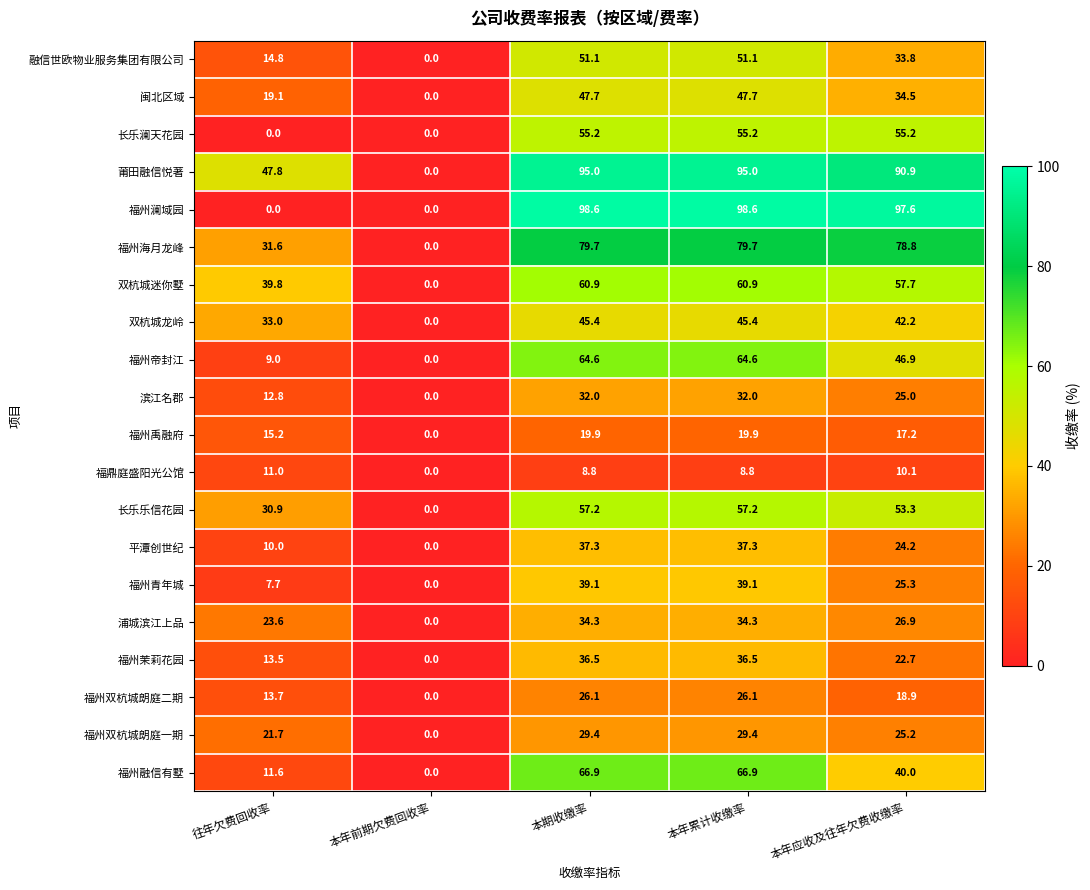

What is the sum of the 长乐乐信花园 values at 本年应收及往年欠费收缴率 and 本期收缴率?

110.5